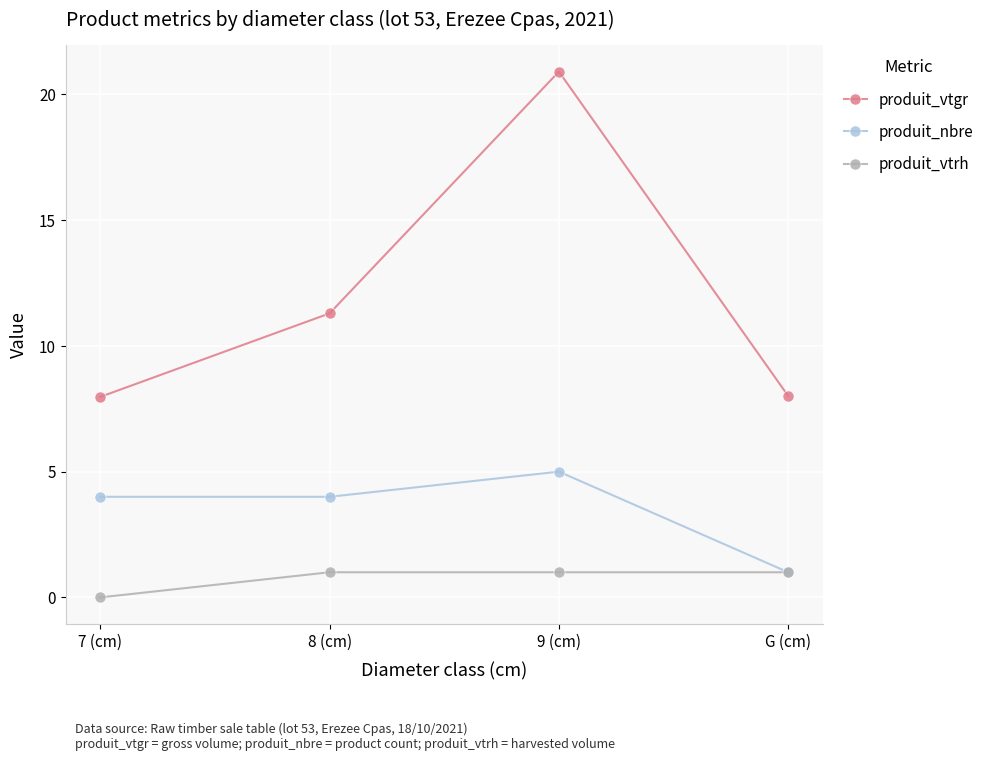

Is the value of produit_nbre at 9 (cm) greater than the value of produit_vtrh at 9 (cm)?

Yes